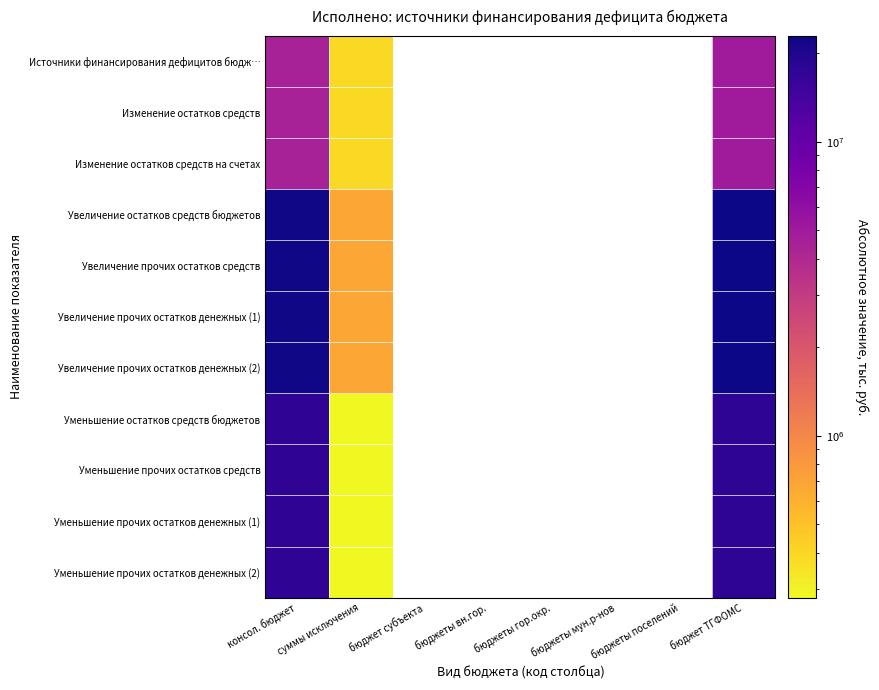

Between бюджеты гор.окр. and суммы исключения, which is larger?

суммы исключения